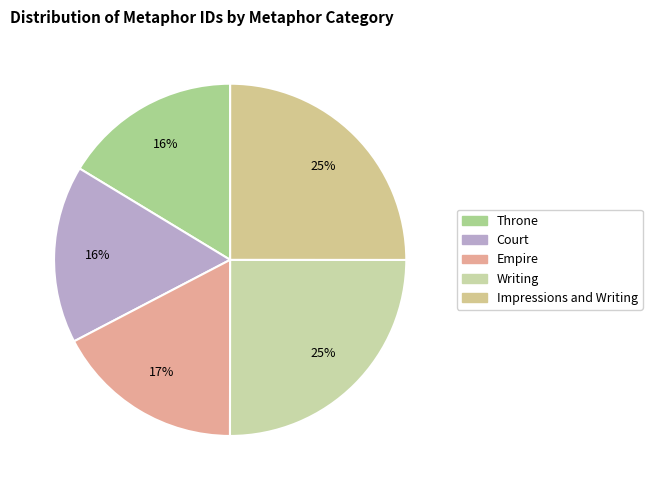

Is there a majority slice in this chart?

No